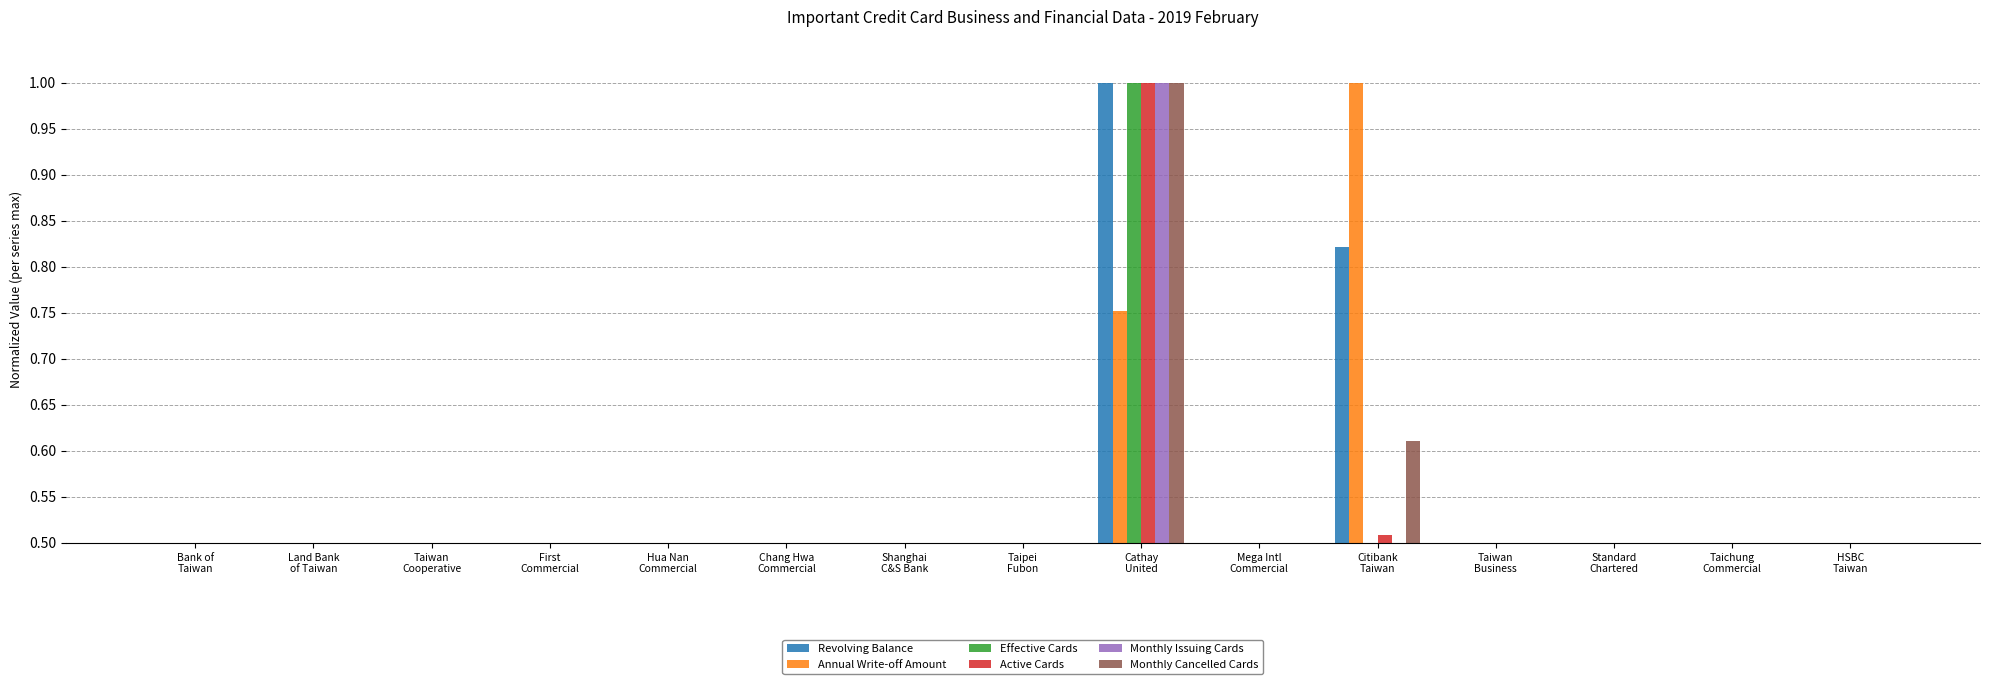

What are all the series names shown in the legend?

Revolving Balance, Annual Write-off Amount, Effective Cards, Active Cards, Monthly Issuing Cards, Monthly Cancelled Cards